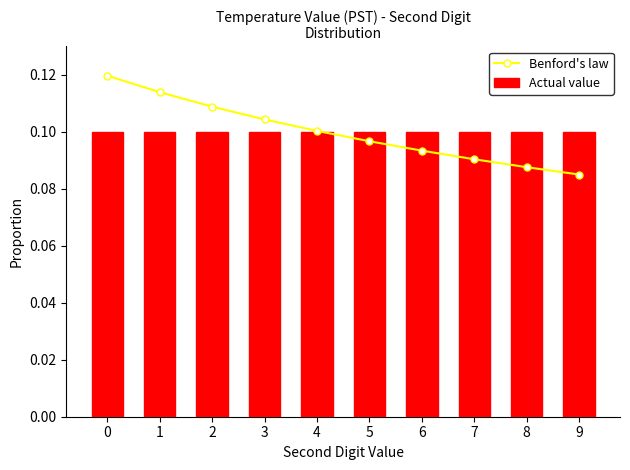

Is the value of Actual value at 3 greater than the value of Benford's law at 0?

No